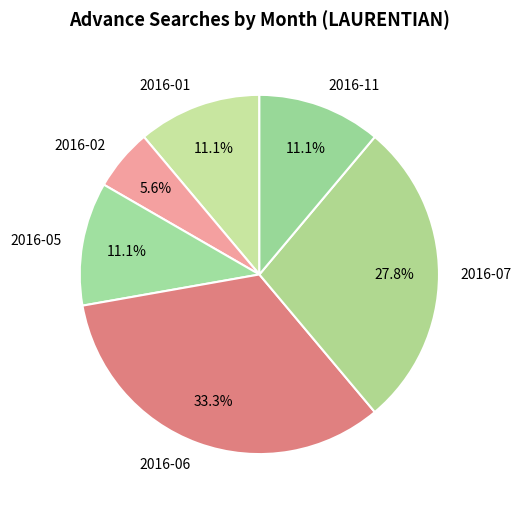

How many slices are in this pie chart?

6